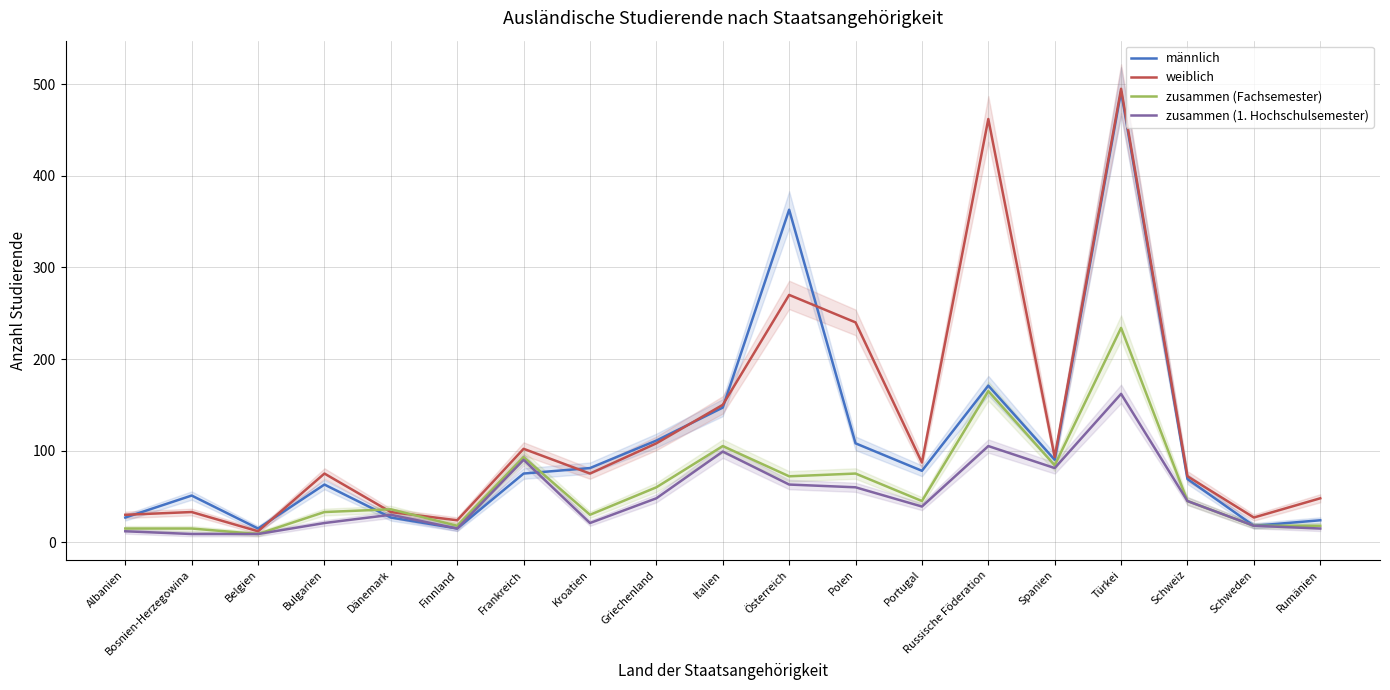

Which series has the largest range (max minus min)?

weiblich